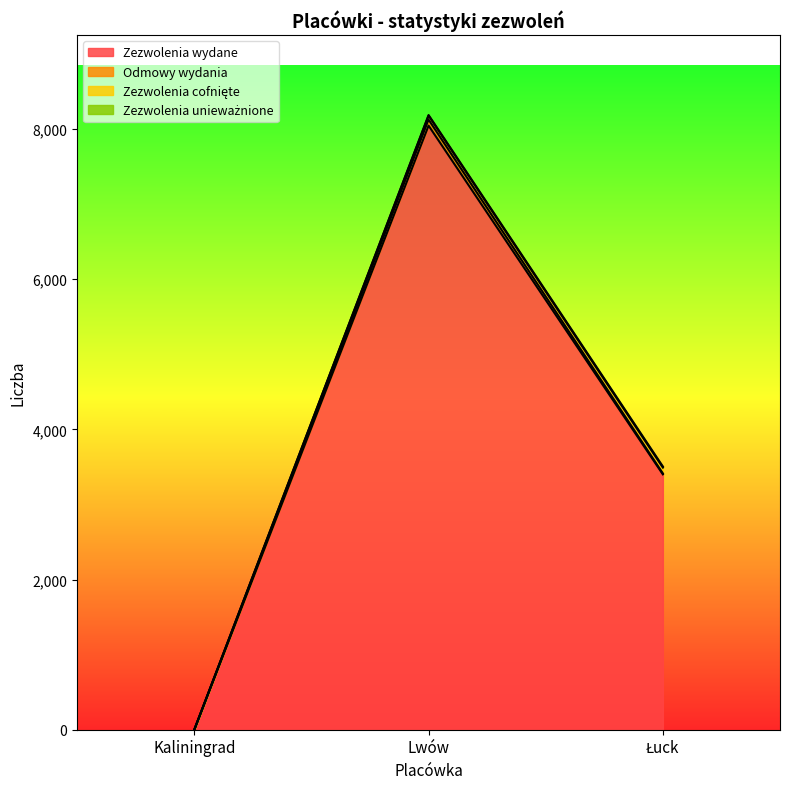

Which series changed the most between Kaliningrad and Łuck?

Zezwolenia wydane